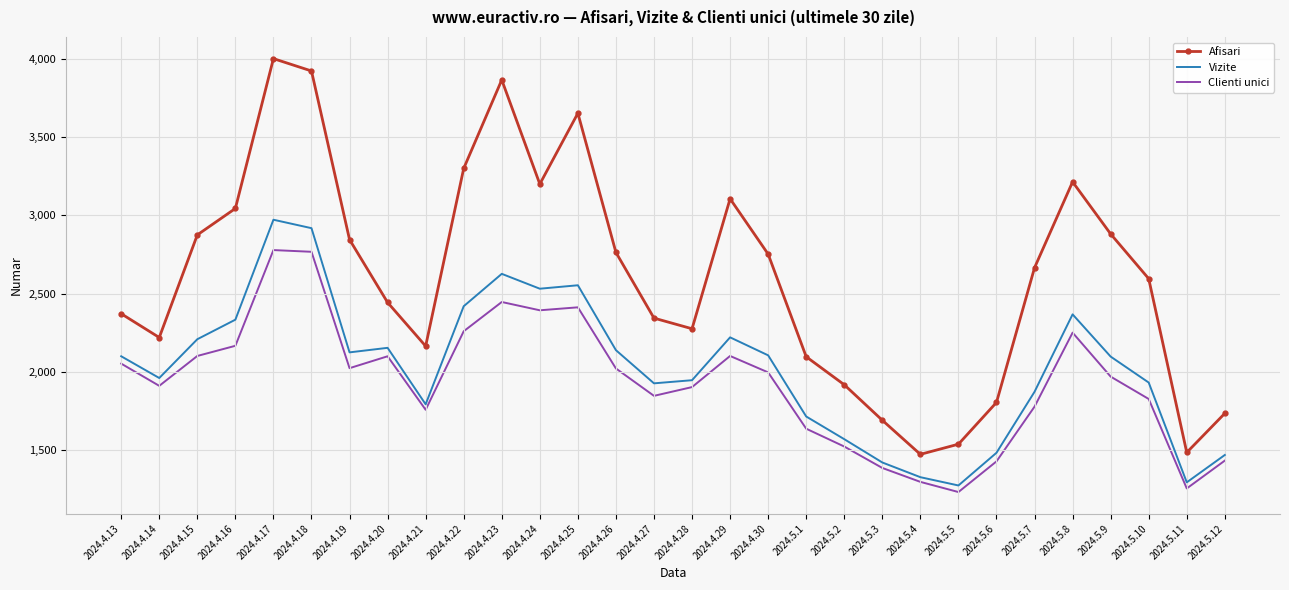

What is the maximum value for Clienti unici?

2778